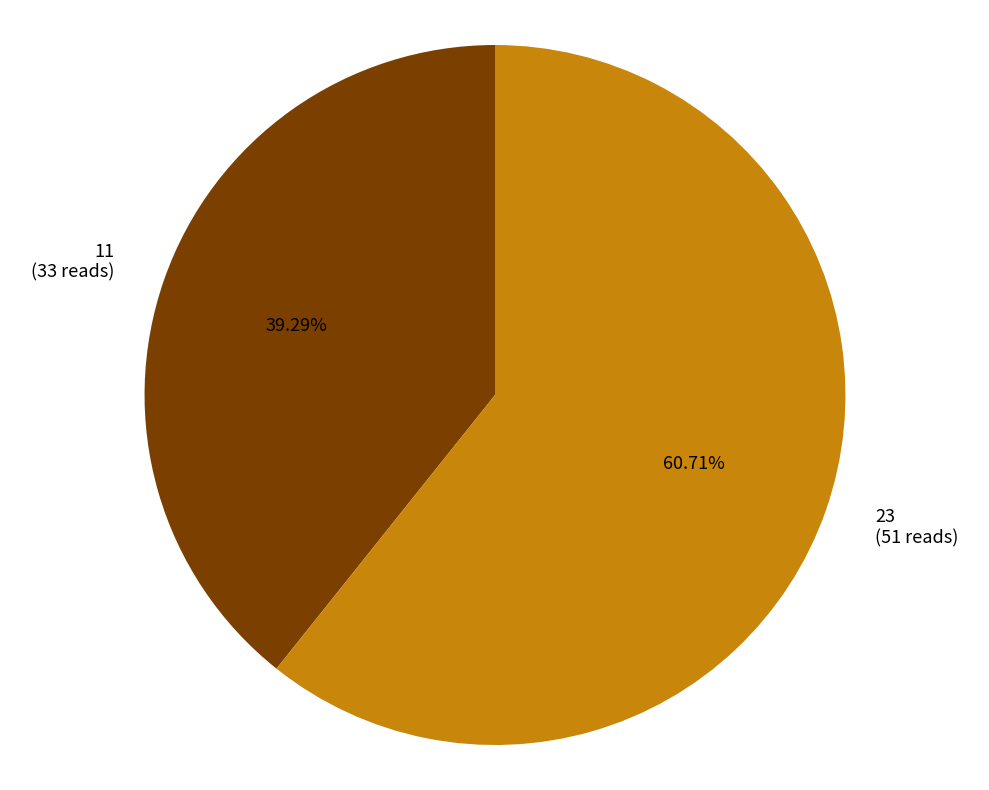

Rank the categories by value from highest to lowest.

23, 11